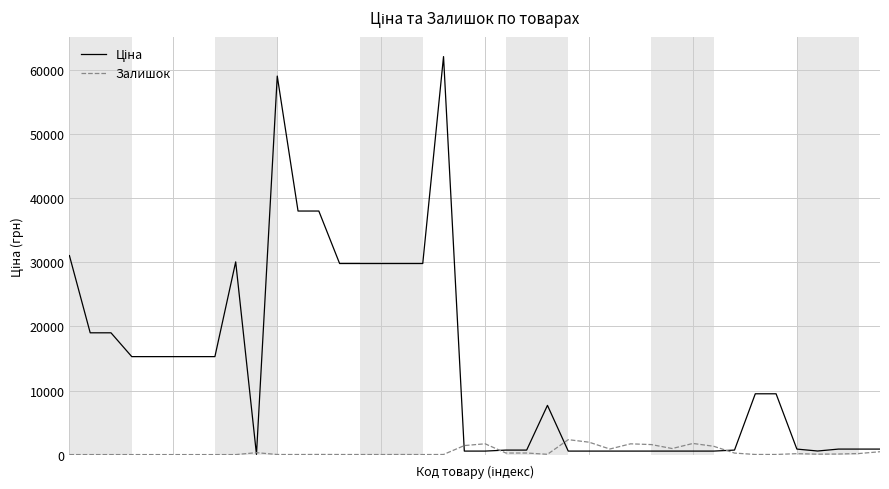

What is the greatest value displayed?

62116.9